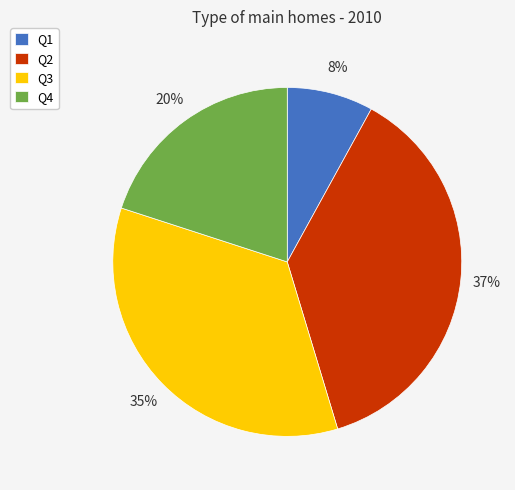

The Q3 slice represents 35% of the pie. True or false?

True